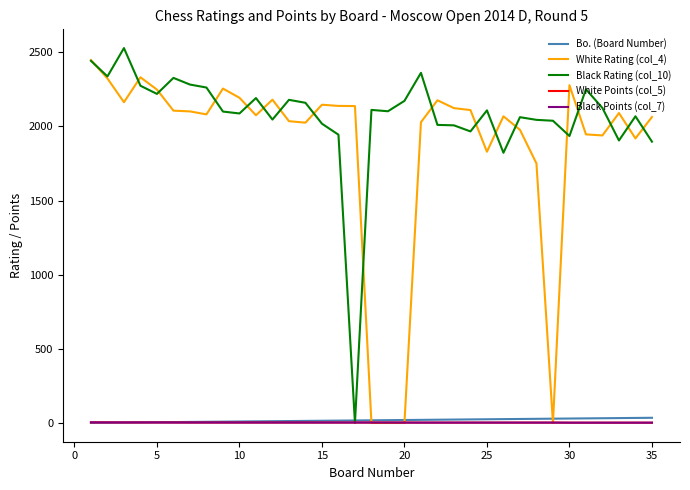

Which series has the largest total across all categories?

Black Rating (col_10)